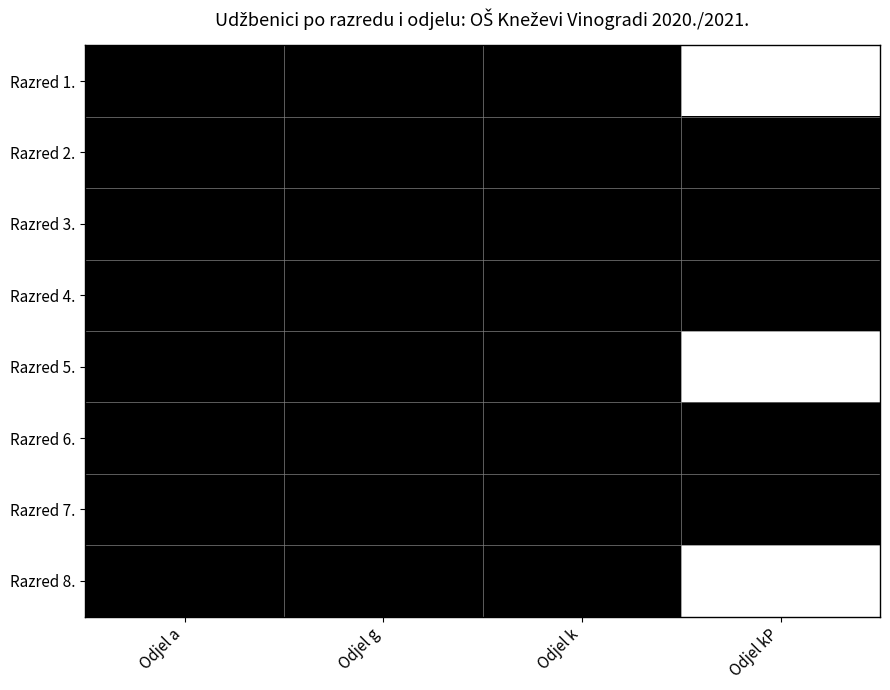

Which series has the largest total across all categories?

Razred 2.